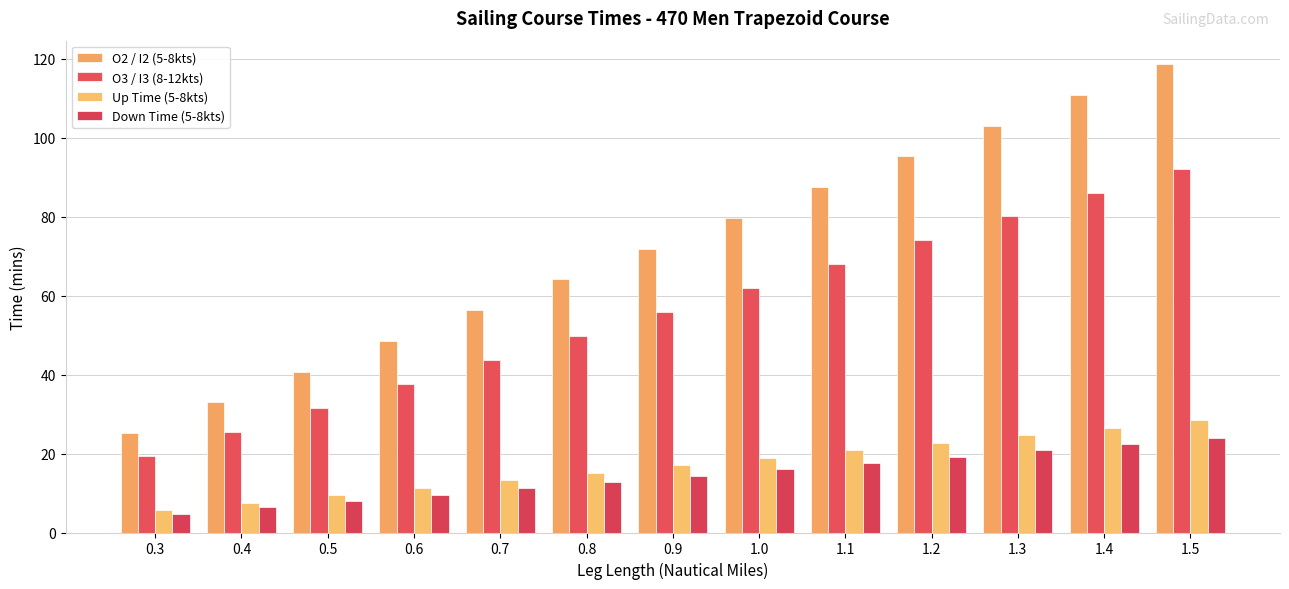

True or false: O3 / I3 (8-12kts) has a value of 92.2 at 1.5.

True